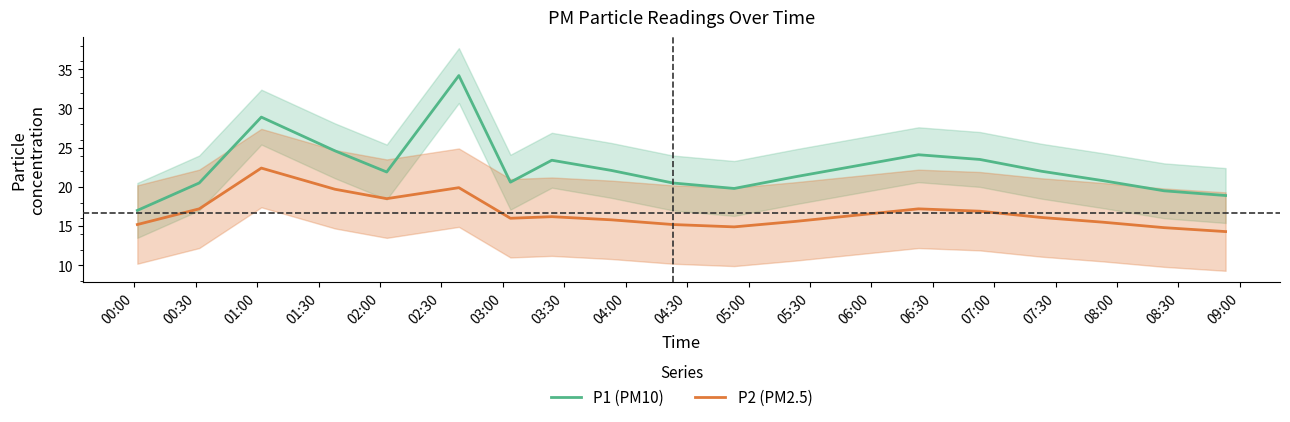

What is the maximum value for P1 (PM10)?

34.2